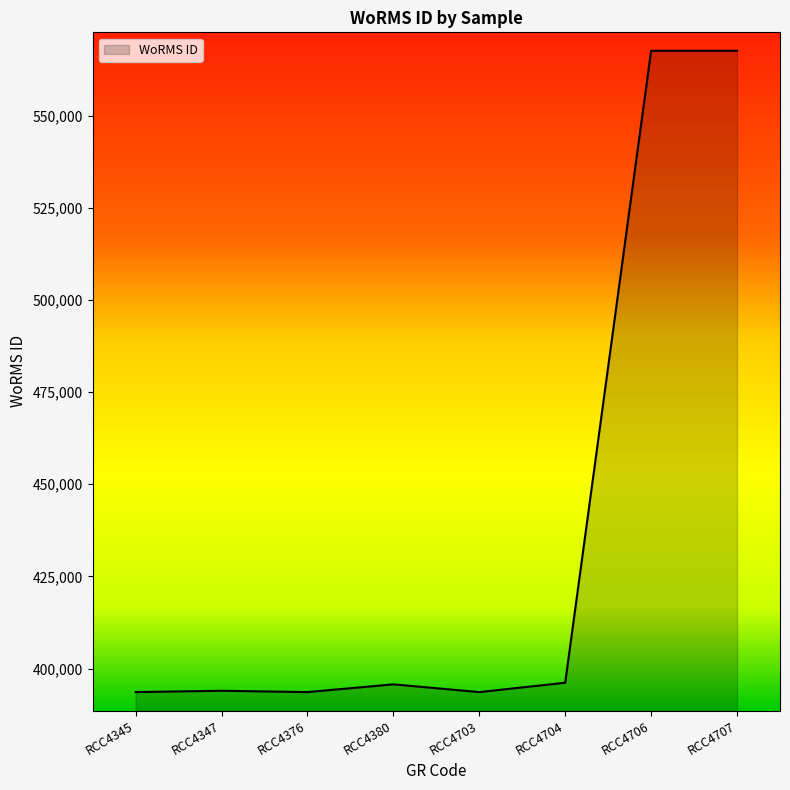

What is the maximum value shown in the chart?

567587